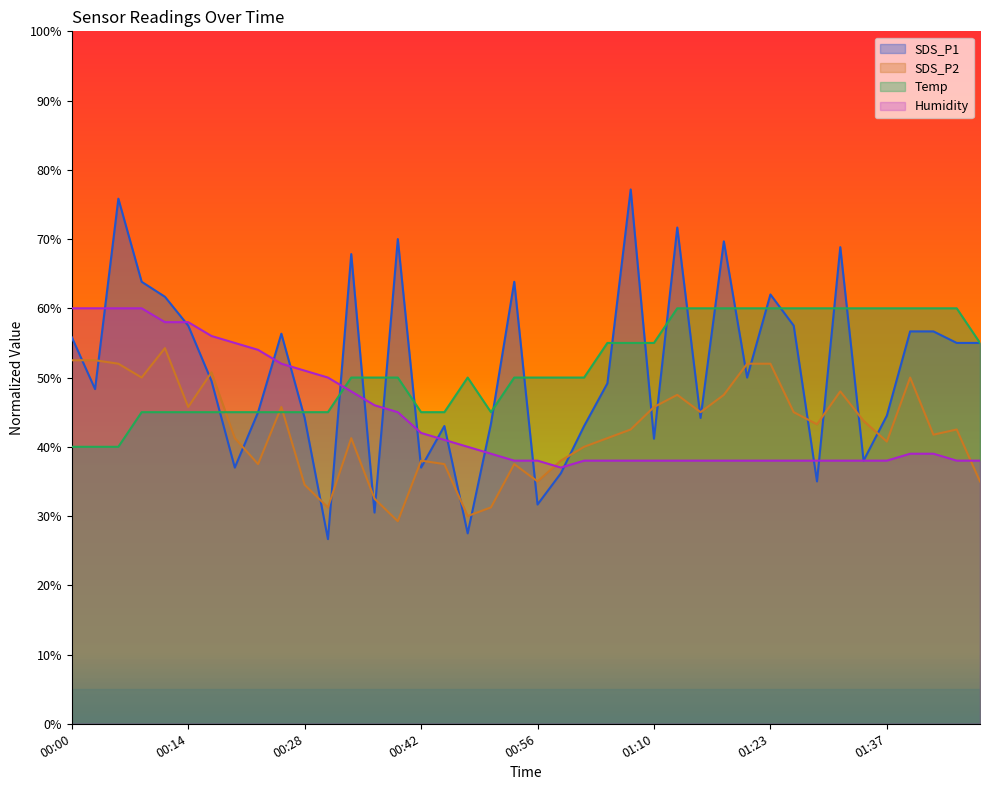

Where do SDS_P1 and Humidity first cross each other?

00:03 and 00:06